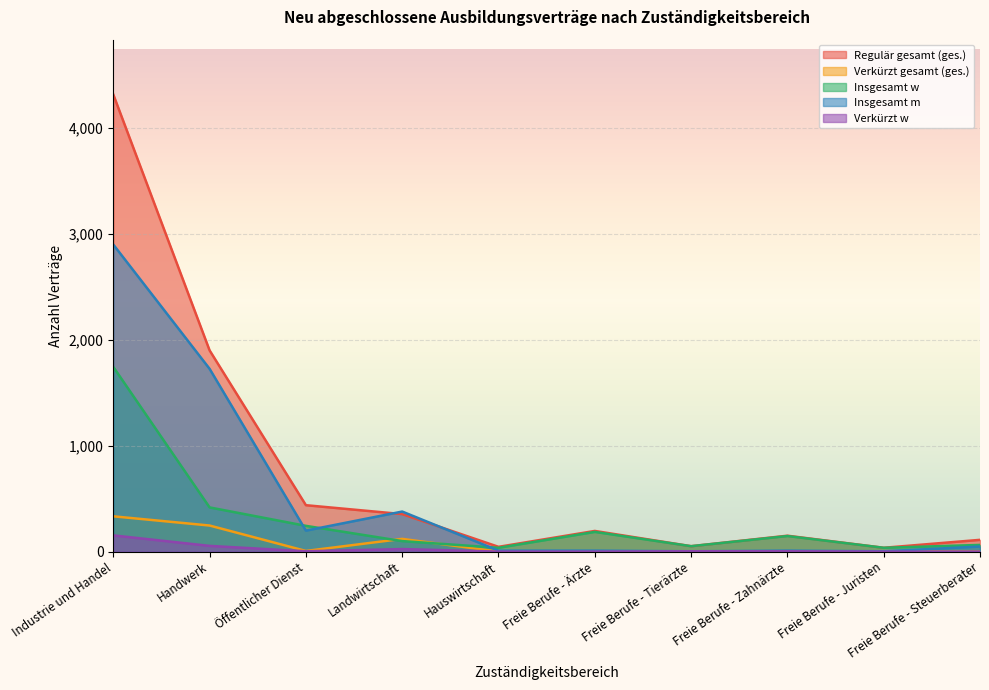

What is the maximum value for Insgesamt w?

1743